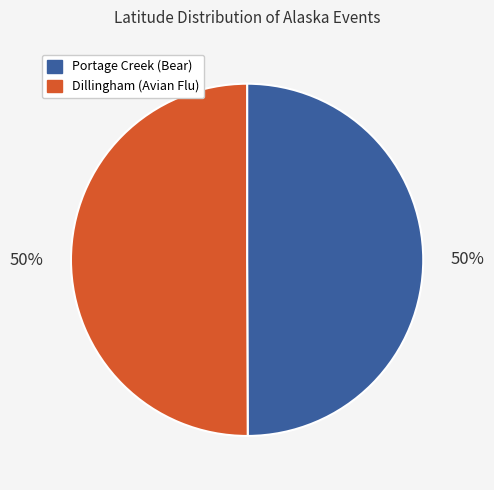

Is it true that Portage Creek (Bear) is 37% of the pie?

False